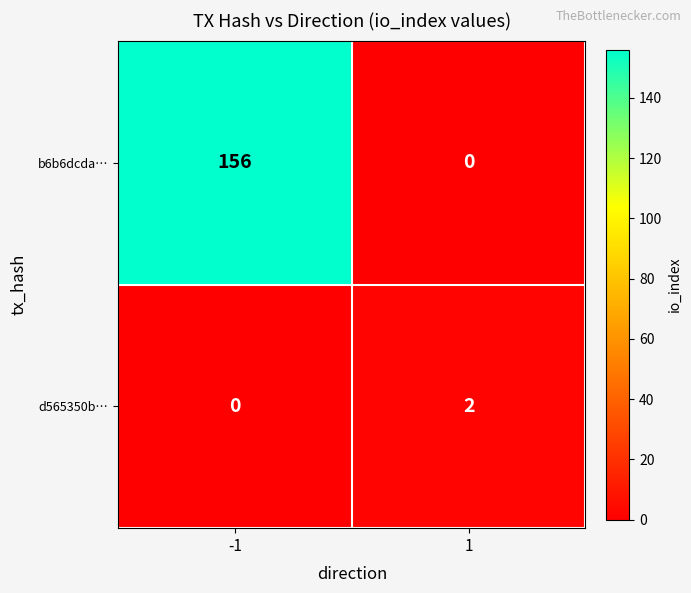

What is the difference between the maximum and minimum values in the b6b6dcda… series?

156